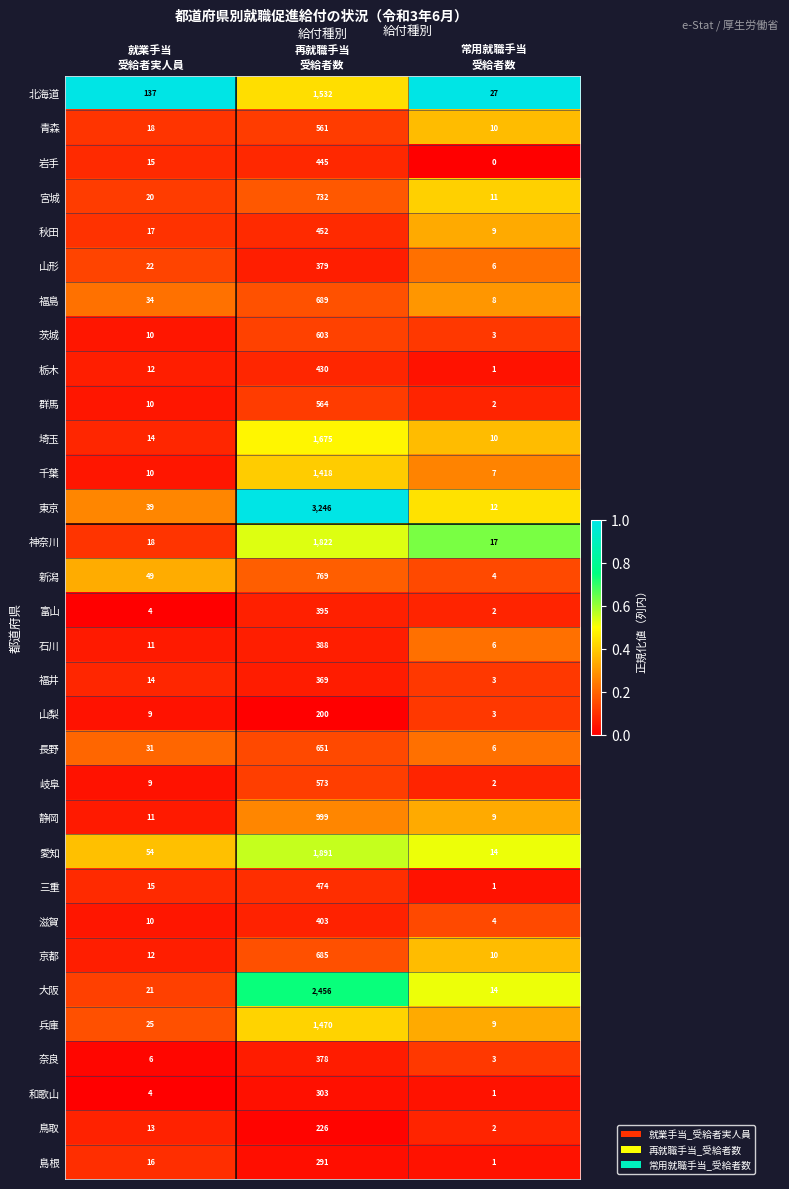

What is the difference between the maximum and second lowest values in the 静岡 series?

988